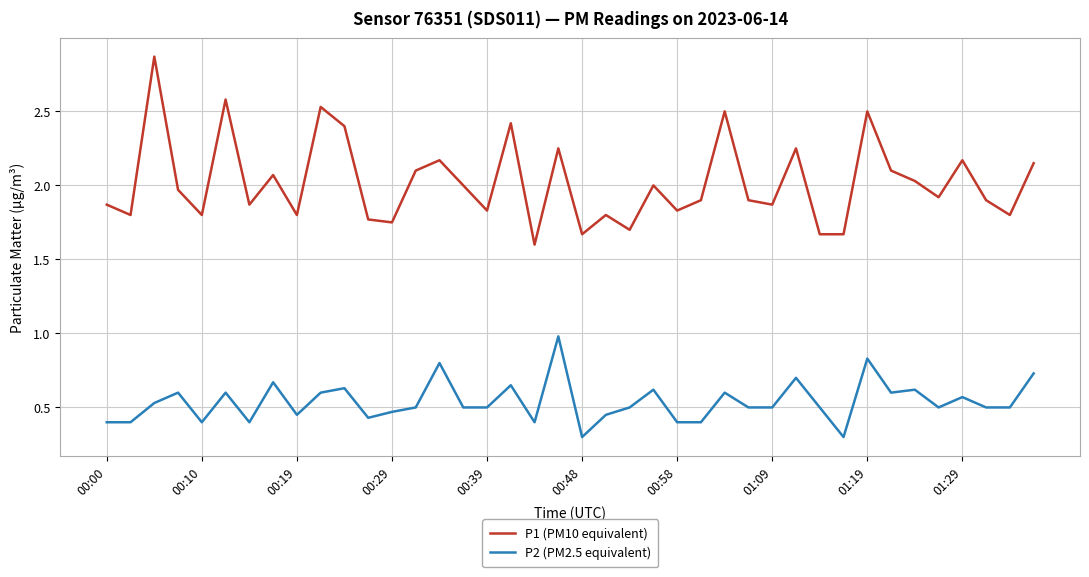

How many lines are shown in the chart?

2